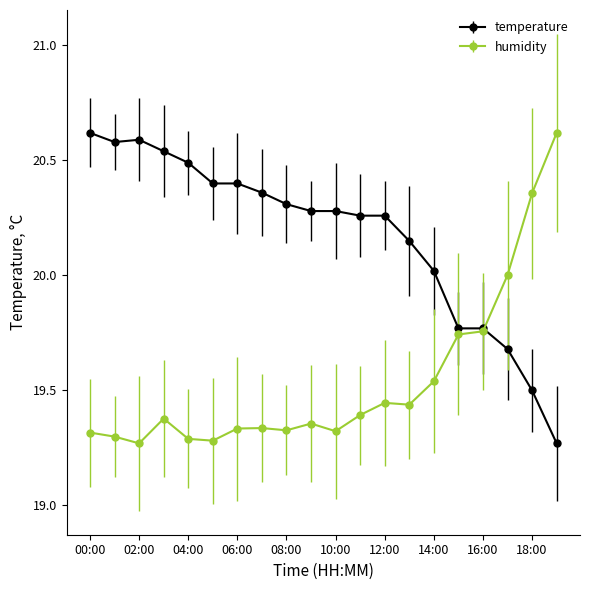

What is the maximum value for temperature?

20.6